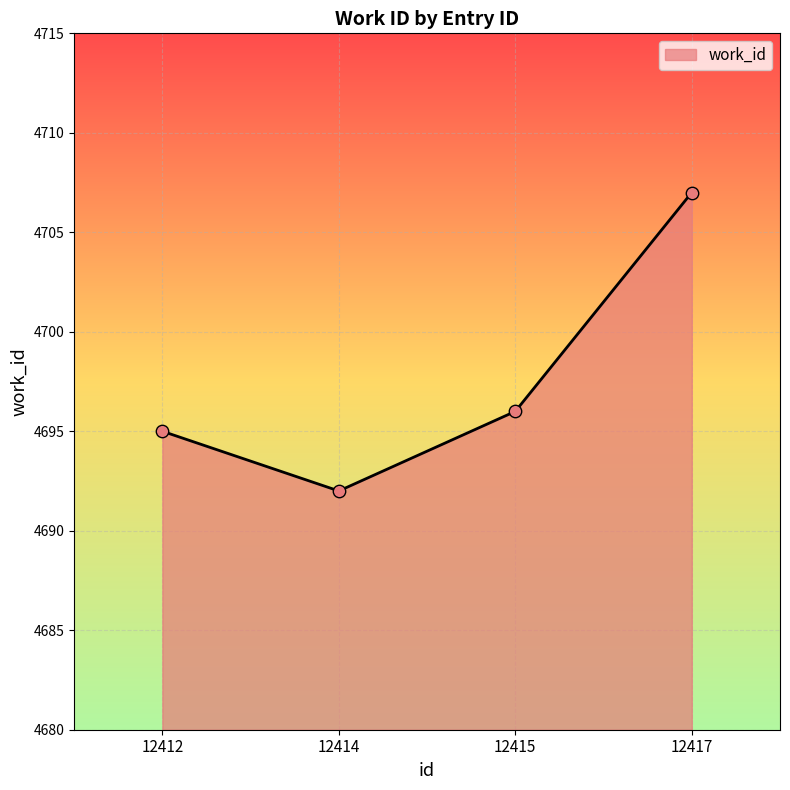

Between 12415 and 12414, which is larger?

12415